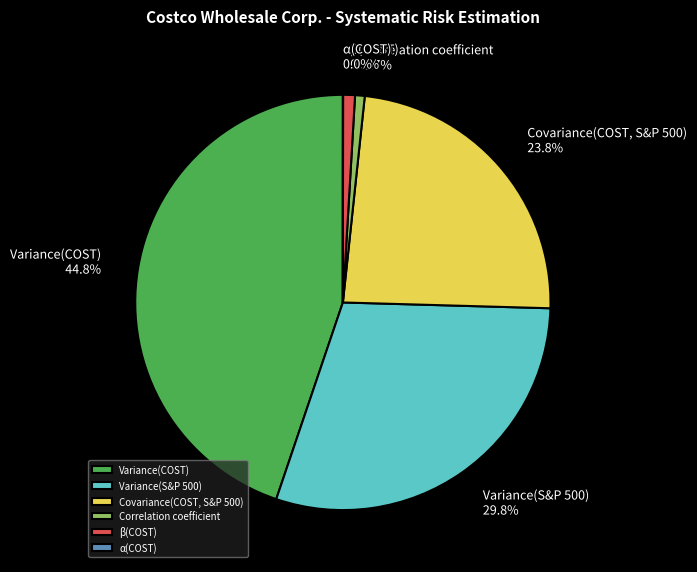

Which category has the biggest portion of the pie?

Variance(COST)